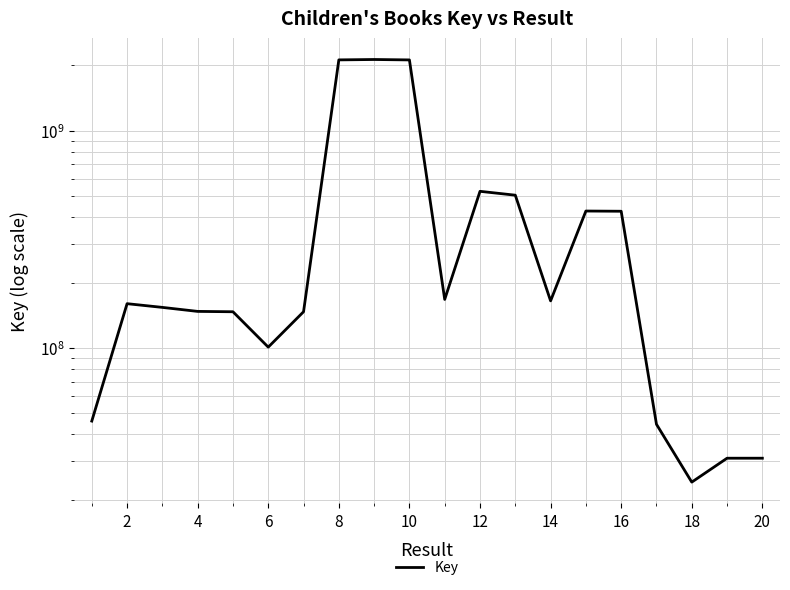

How many interior local valleys (lower than both neighbors) does the data have?

4